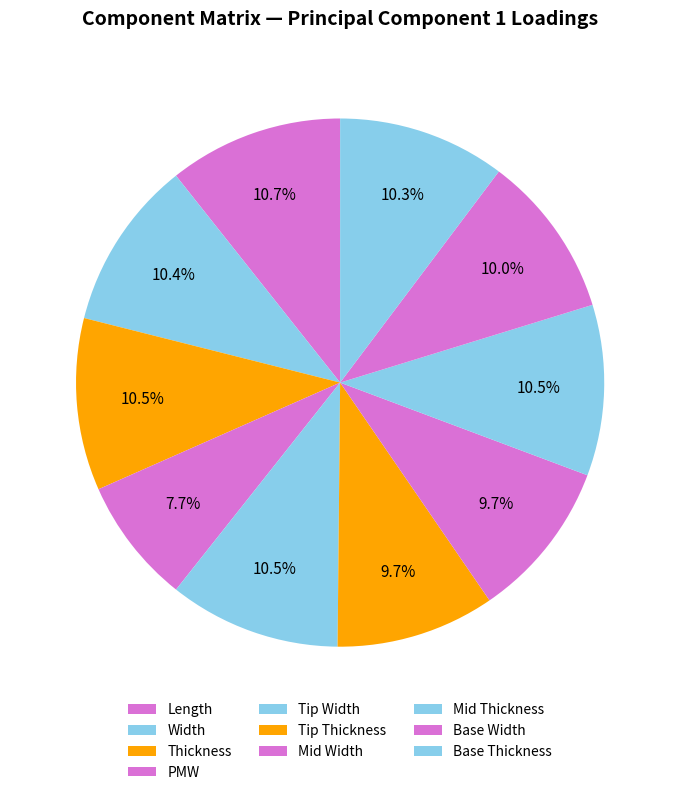

Rank the categories by value from highest to lowest.

Length, Thickness, Tip Width, Mid Thickness, Width, Base Thickness, Base Width, Mid Width, Tip Thickness, PMW